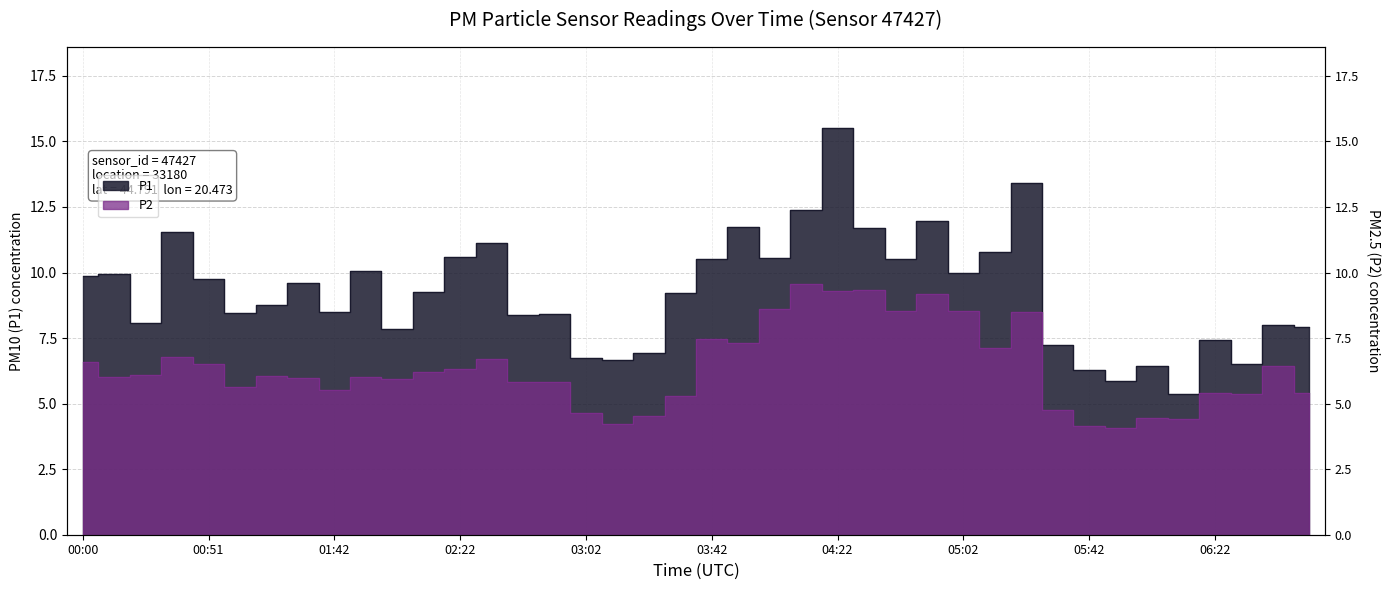

How many data points in P1 are above 9?

21